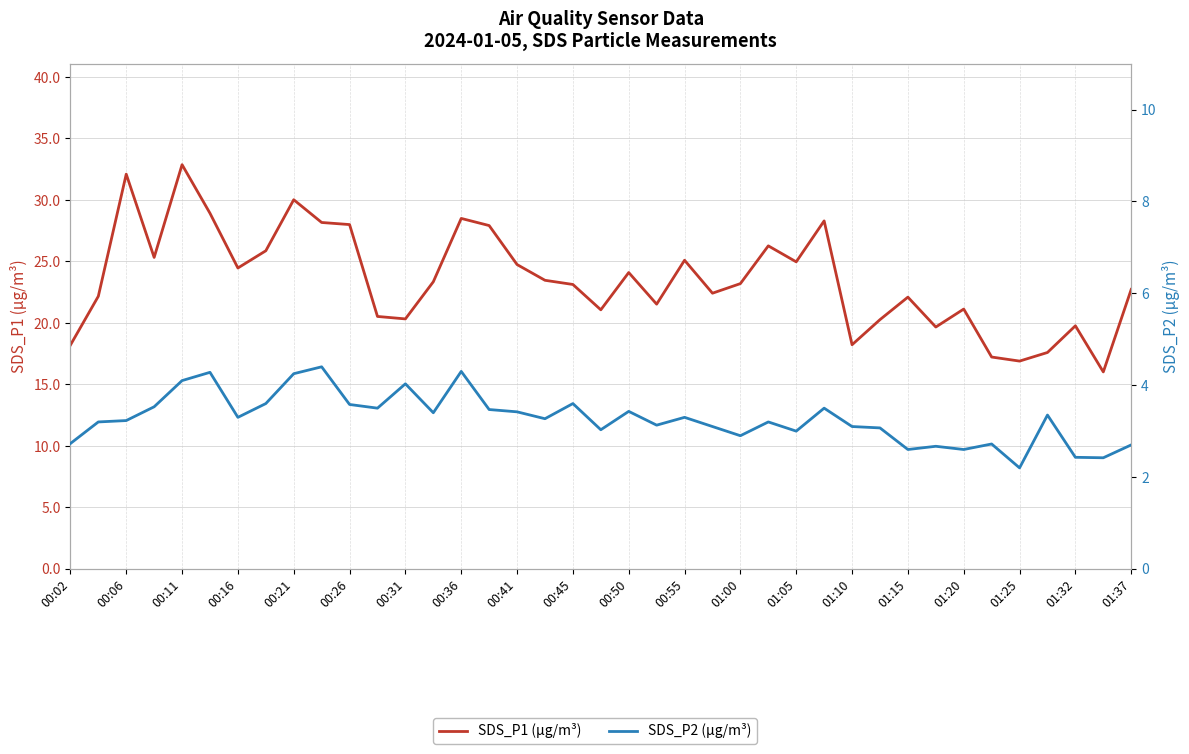

Rank the series by their average value, from lowest to highest.

SDS_P2 (µg/m³), SDS_P1 (µg/m³)